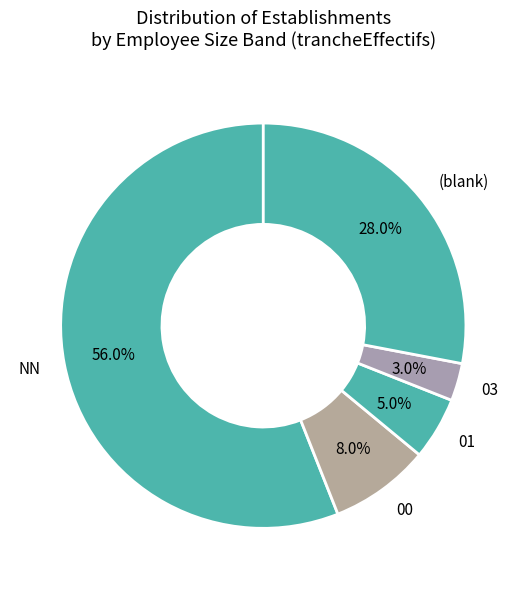

How many segments does this pie chart have?

5